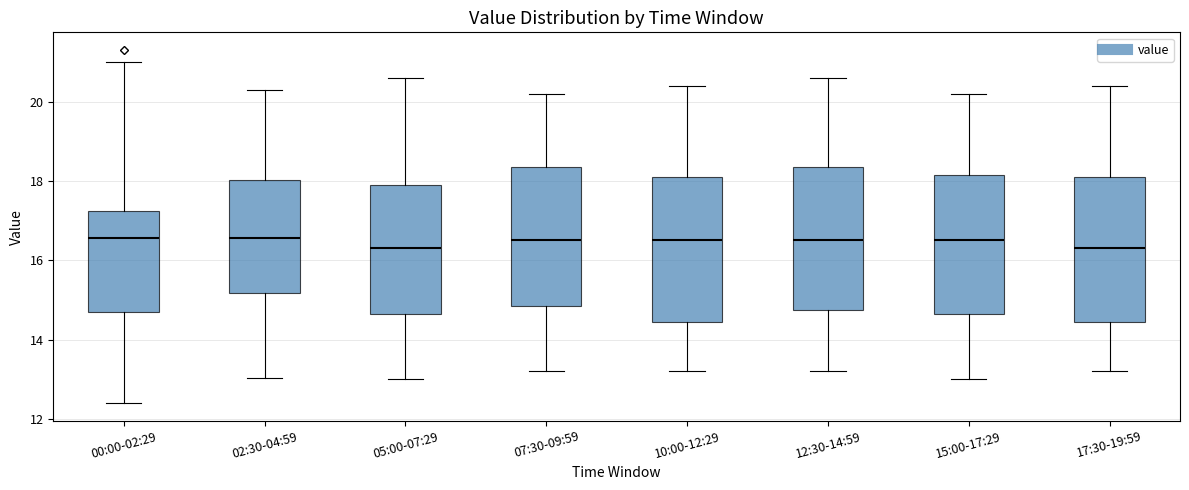

Where does the median line of the box for 05:00-07:29 sit on the y-axis? The values are not printed on the chart, so give them approximately, as read against the axis.

16.4